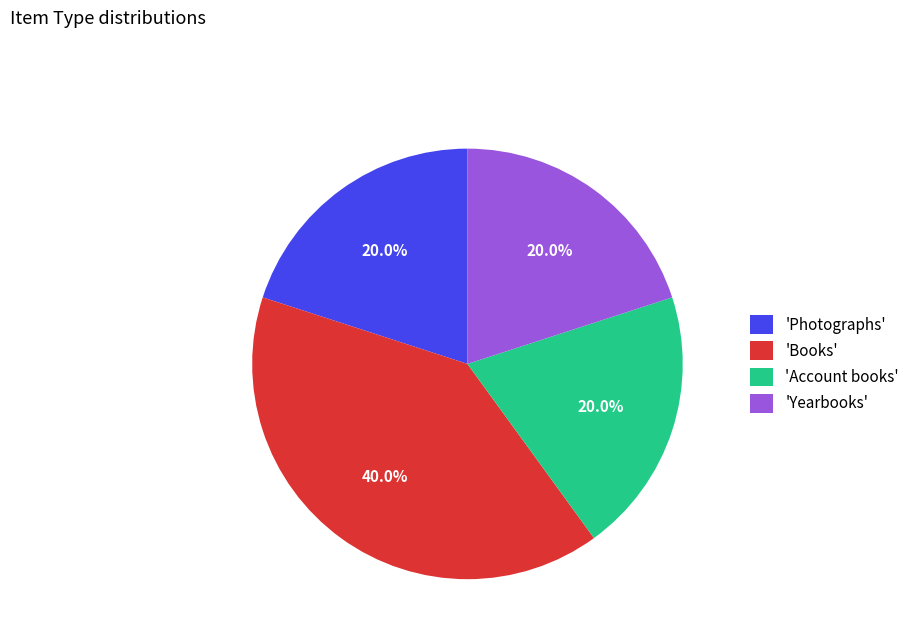

Do 'Account books' and 'Books' together represent more than half of the pie?

Yes